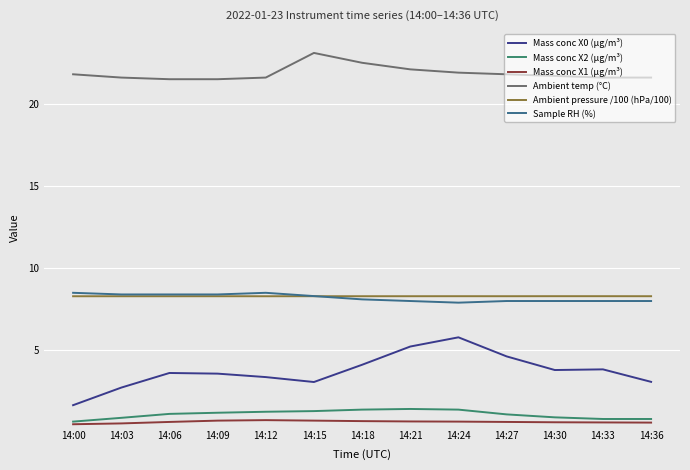

The Sample RH (%) series shows 8.1 at 14:18. True or false?

True